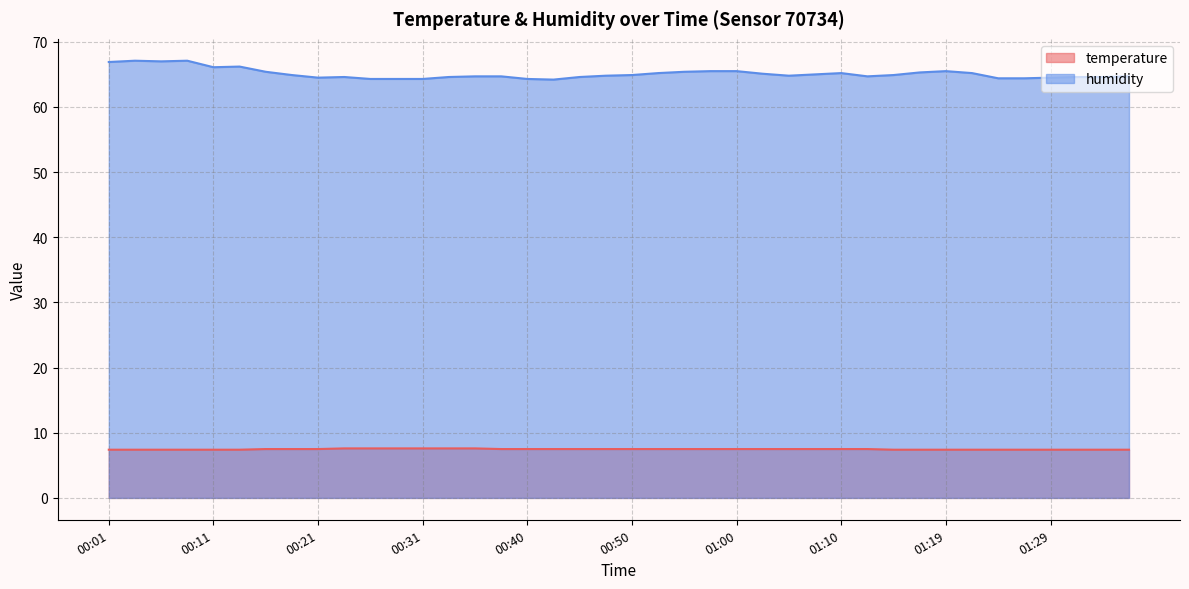

True or false: humidity and temperature intersect in this chart.

False